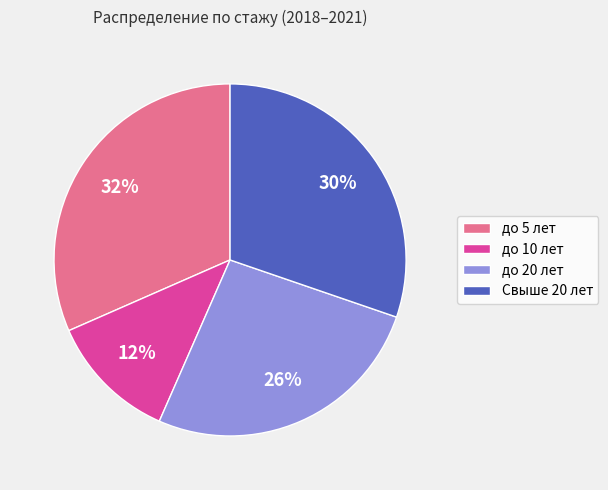

True or false: до 5 лет accounts for 46% of the total.

False